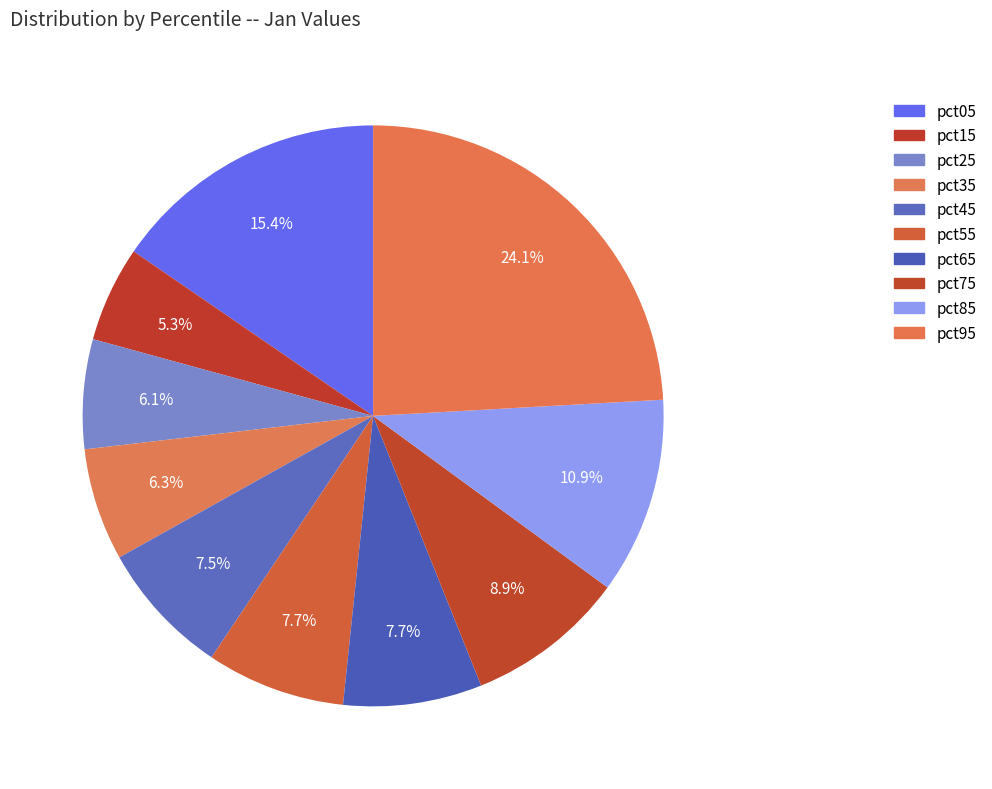

To the nearest percent, what is the combined percentage of pct35 and pct45?

14%